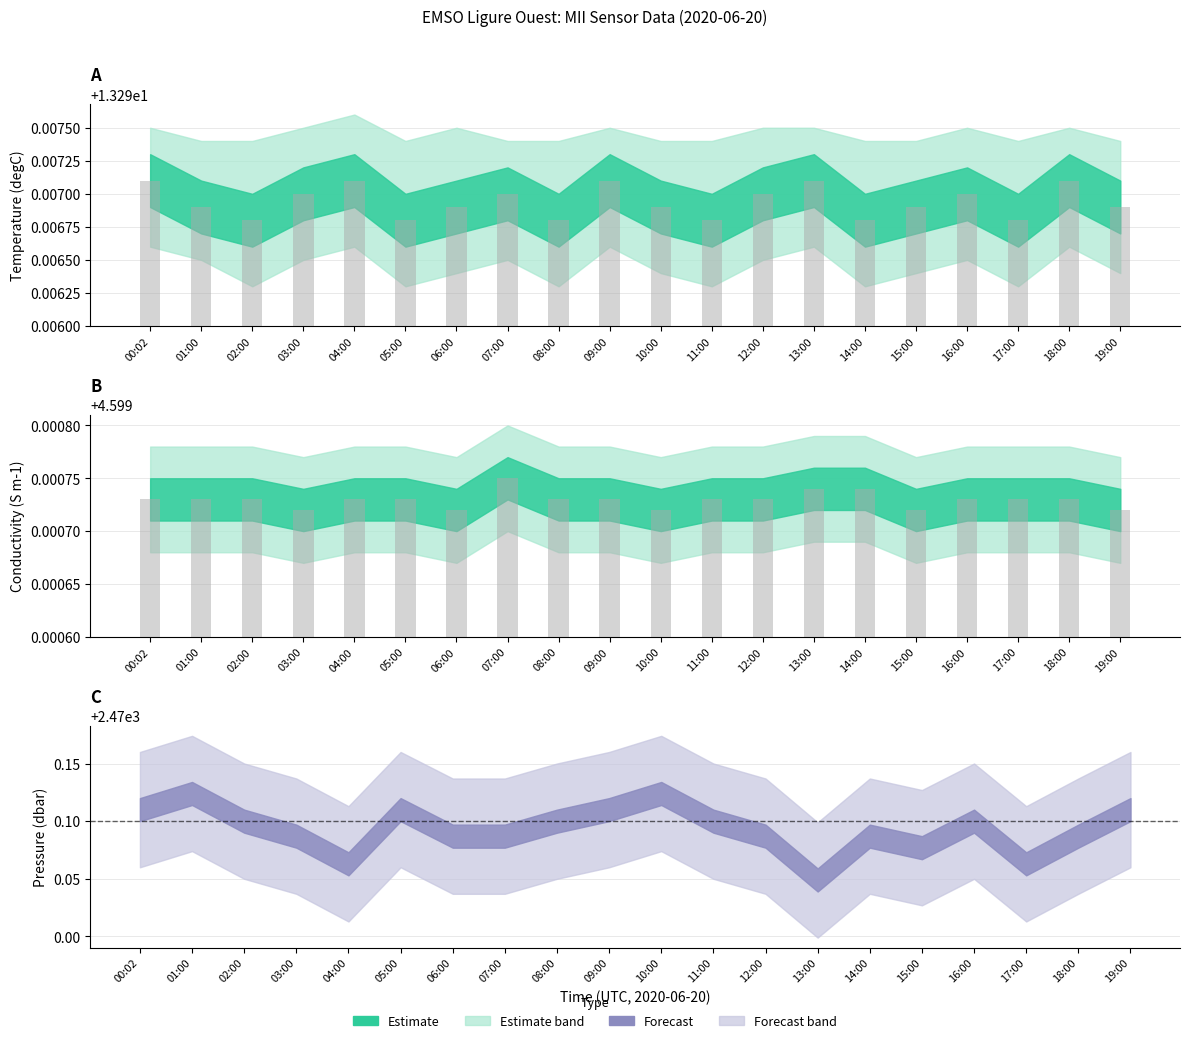

True or false: the data shows 0.0 at 09:00.

False